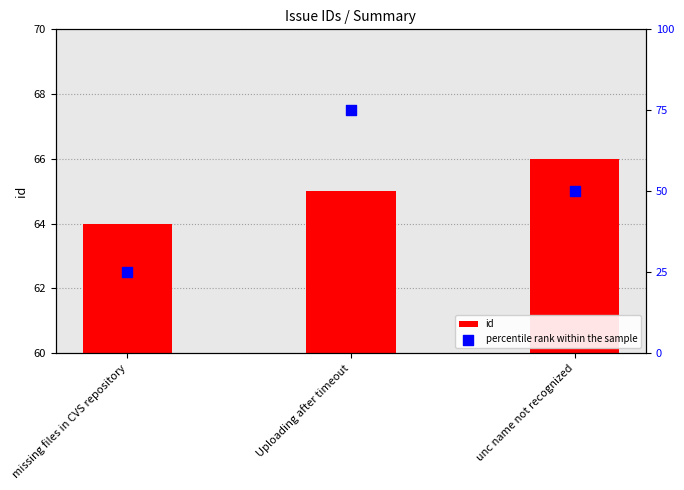

Which series reaches the maximum Y coordinate?

percentile rank within the sample